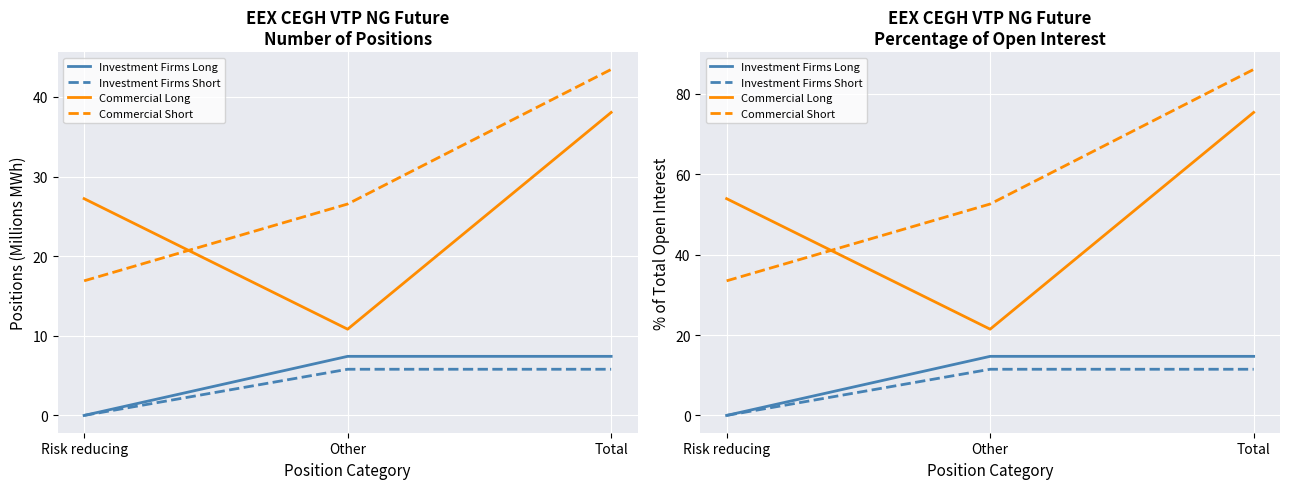

Reading left to right, list all the values displayed in this chart.

Investment Firms Long: Risk reducing=0.0	Other=14.7	Total=14.7
Investment Firms Short: Risk reducing=0.0	Other=11.5	Total=11.5
Commercial Long: Risk reducing=53.9	Other=21.5	Total=75.4
Commercial Short: Risk reducing=33.5	Other=52.6	Total=86.1